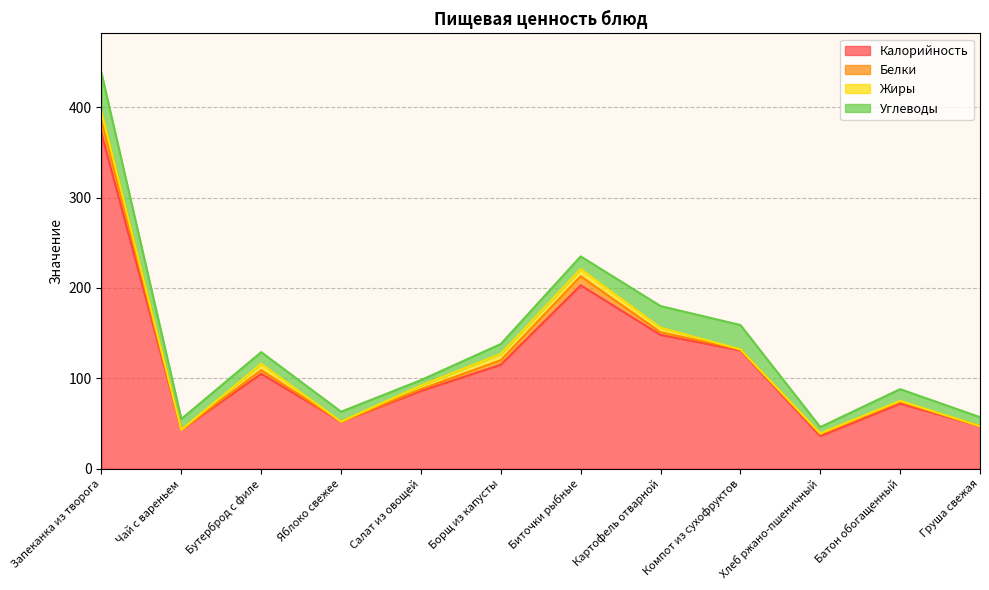

Between Груша свежая and Батон обогащенный, which is larger?

Батон обогащенный